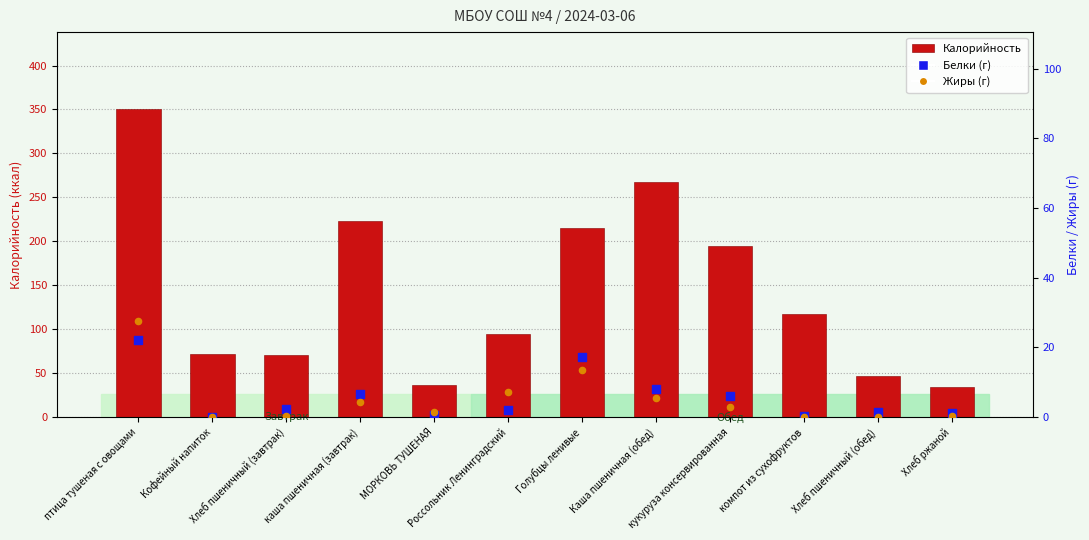

At how many categories does at least one series exceed 102?

6